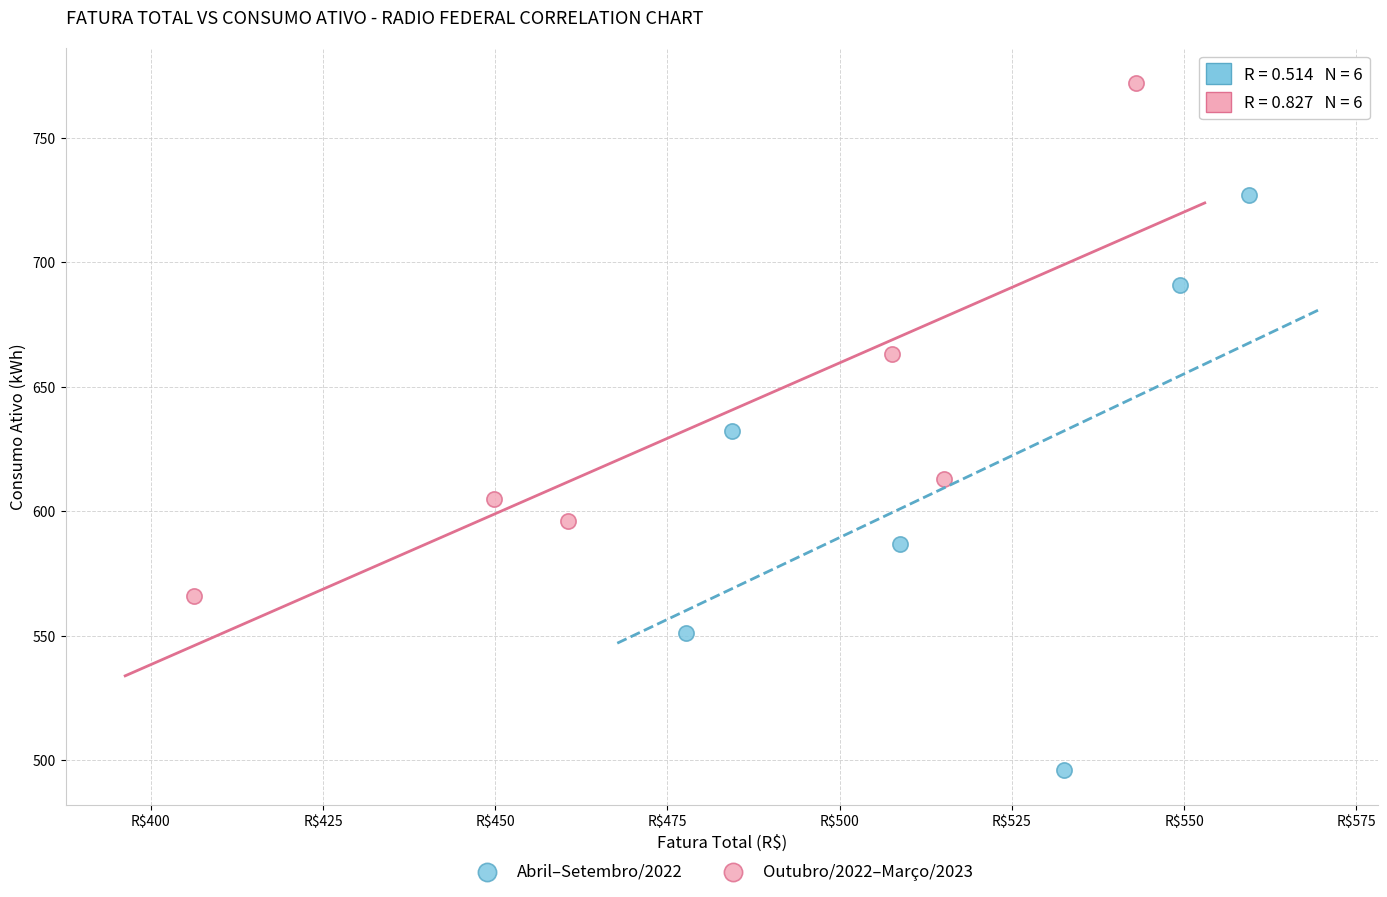

Which series contains the lowest Y value?

Abril–Setembro/2022